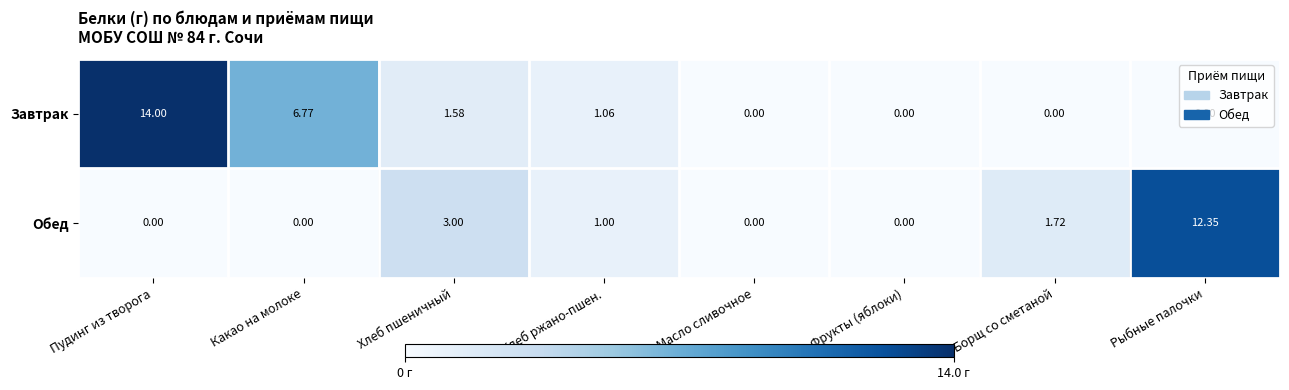

At Хлеб пшеничный, list the series in order from largest to smallest.

Обед, Завтрак